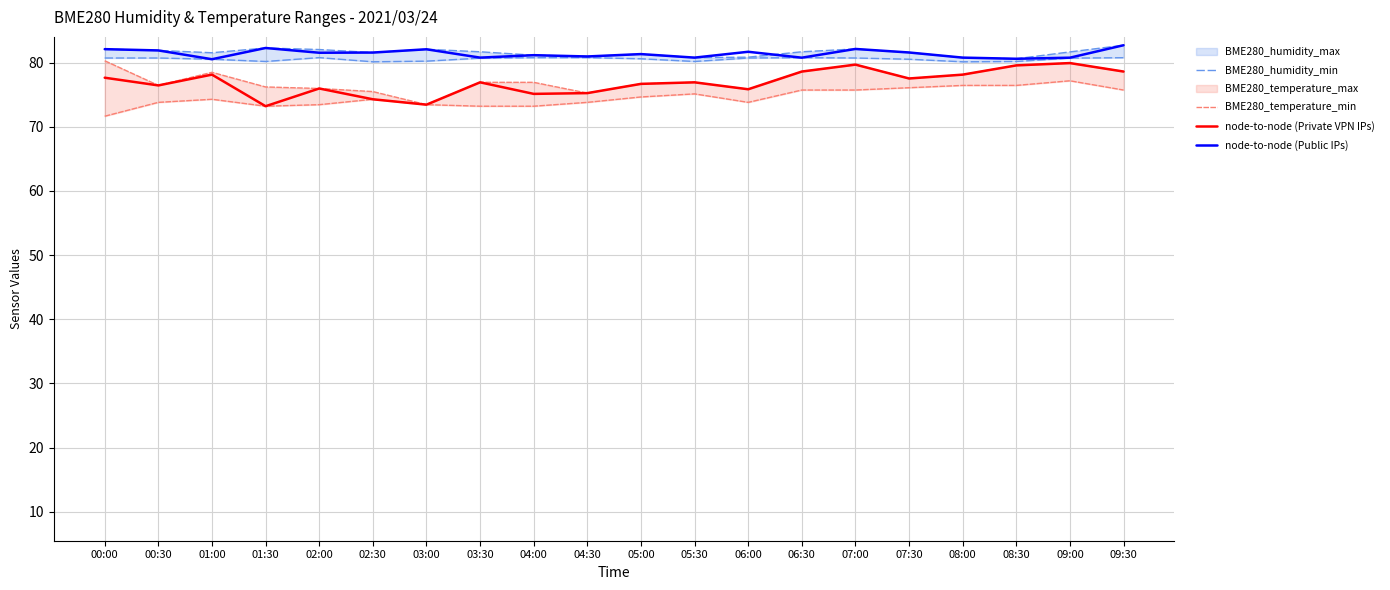

What value does the node-to-node (Private VPN IPs) series have at 00:30?

76.4